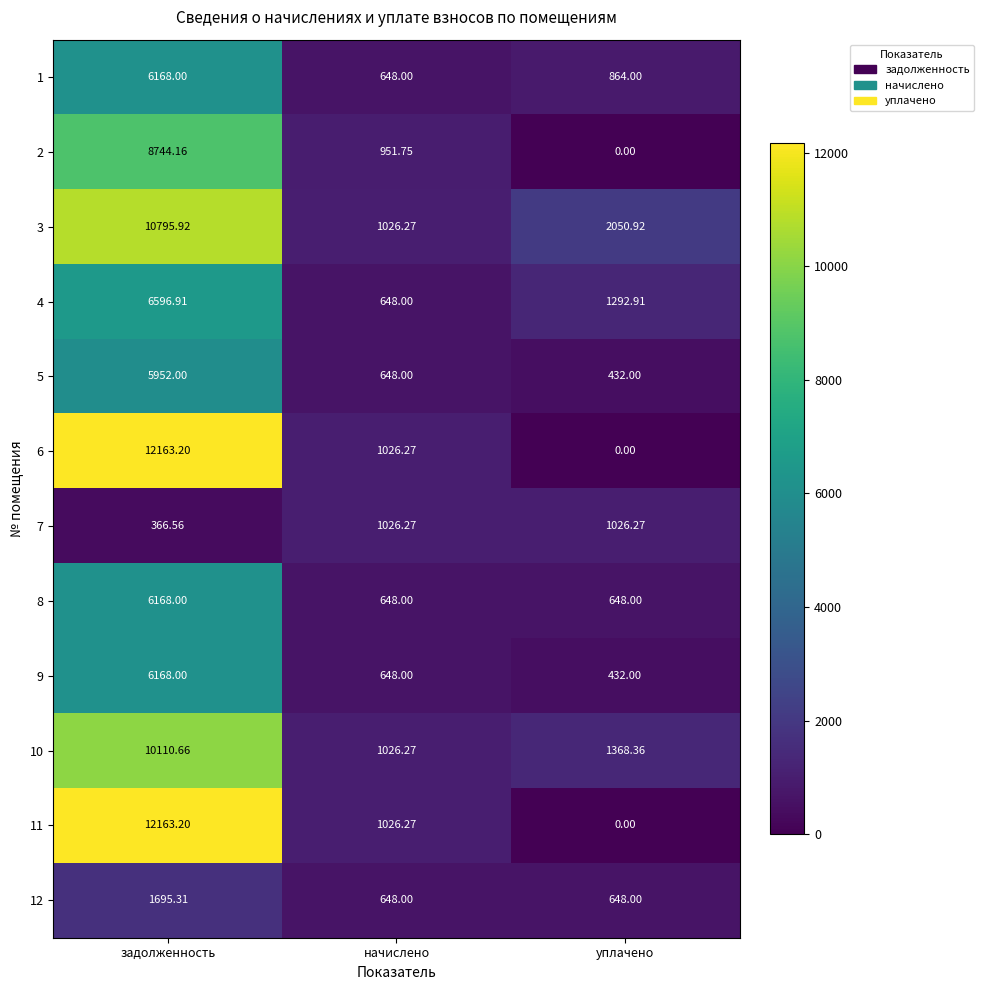

At which label does 9 first exceed 648?

задолженность